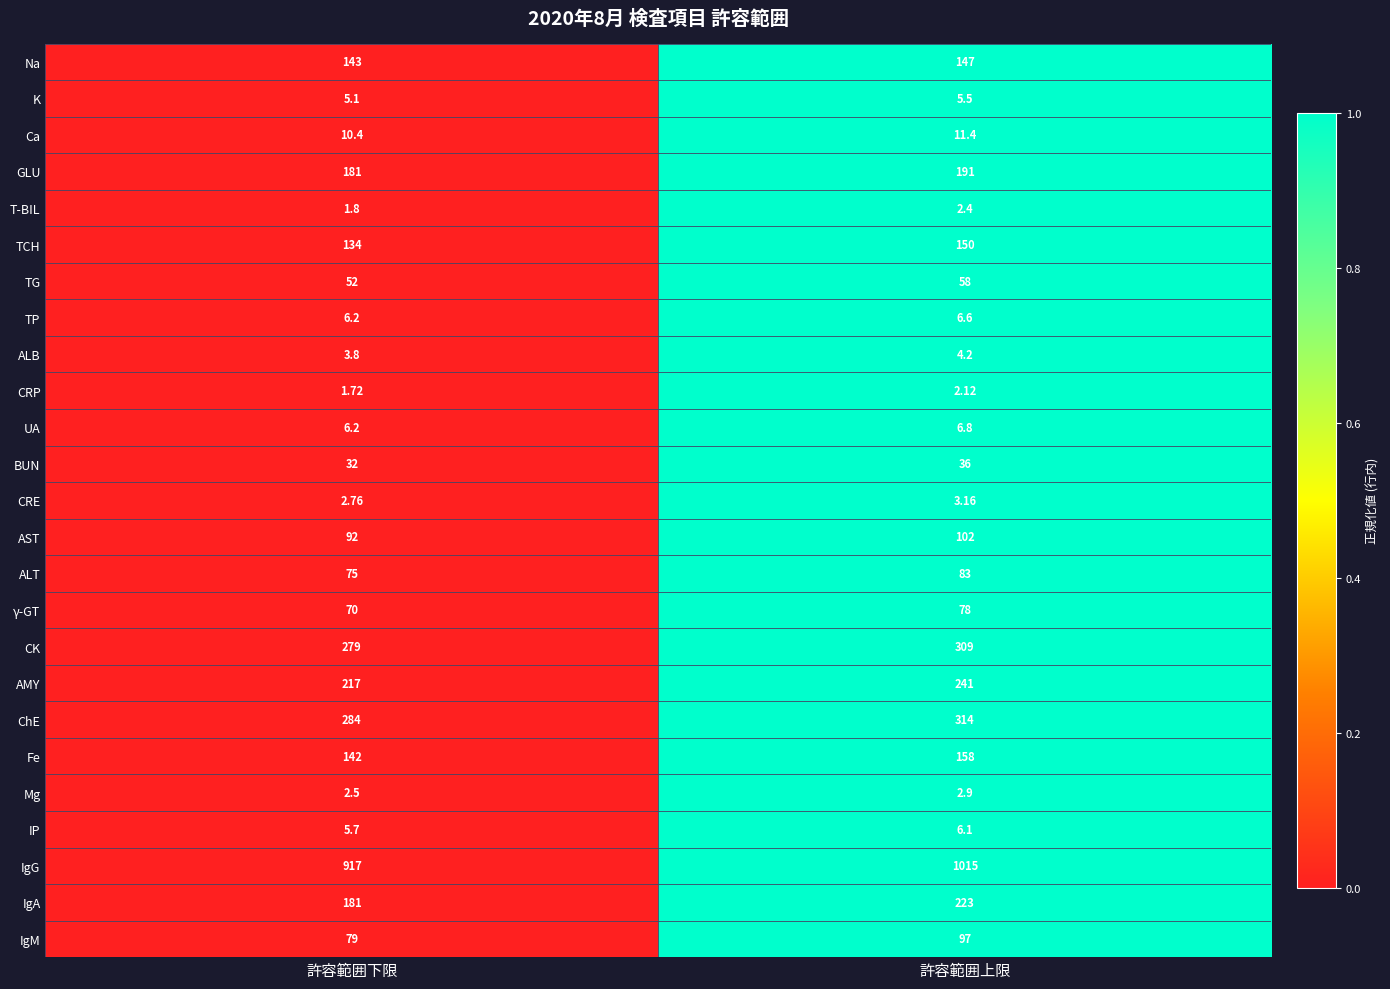

Which category has the lowest value in the BUN series?

許容範囲下限